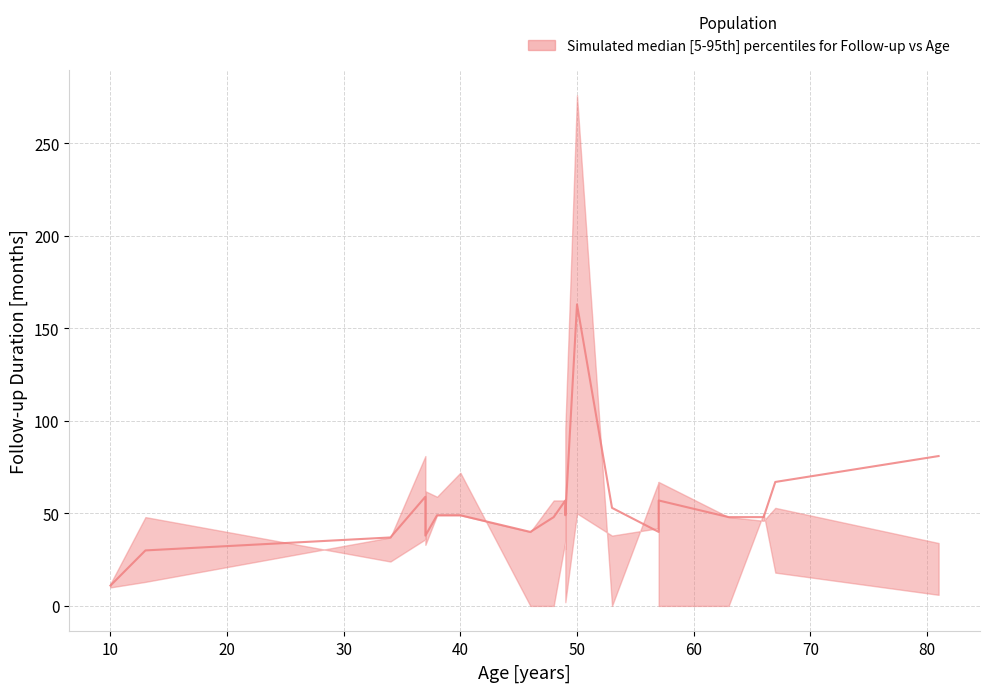

How many values in the upper series exceed 35?

9